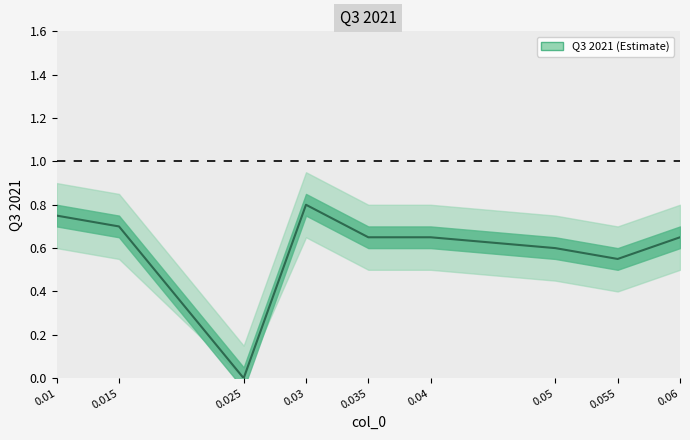

What is the maximum value shown in the chart?

0.8